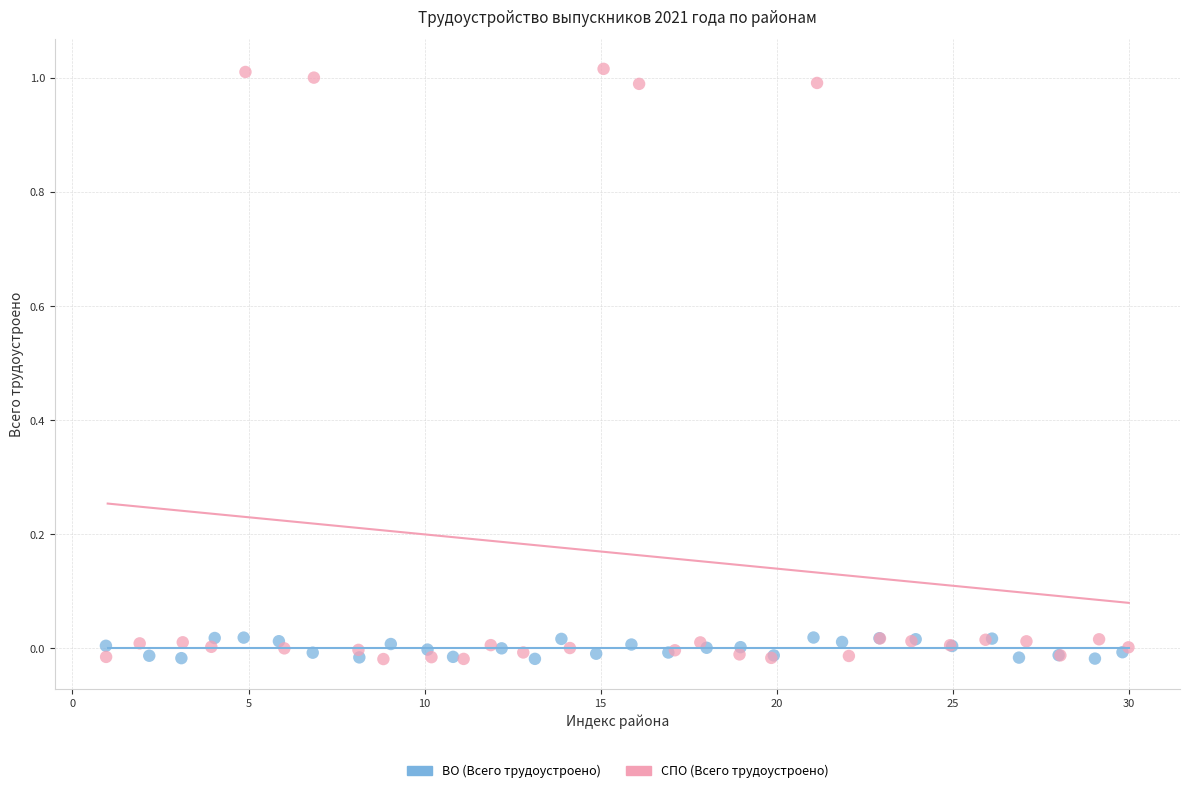

Which series has the widest spread of Y values?

СПО (Всего трудоустроено)